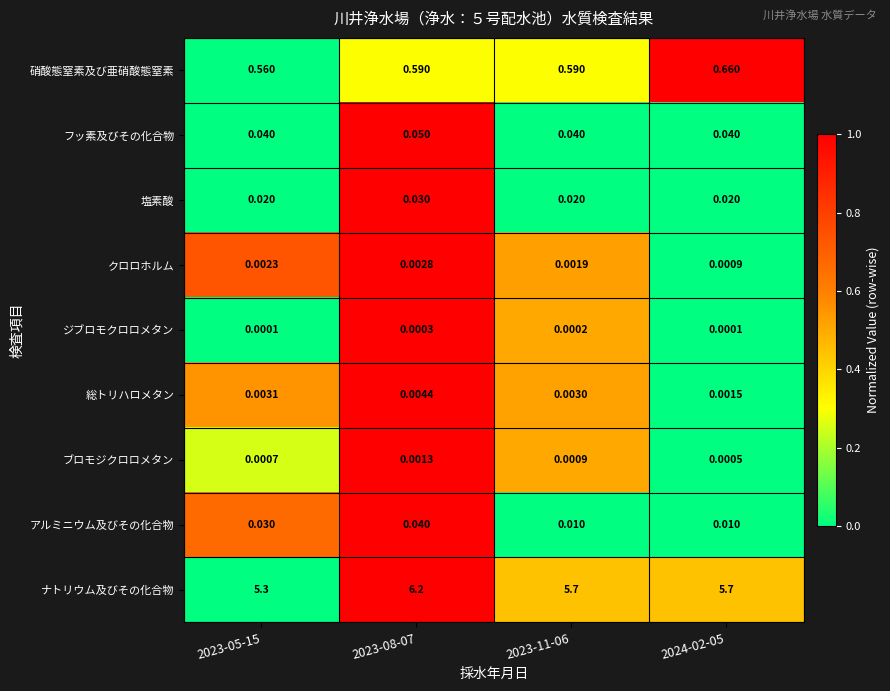

What is the greatest value displayed?

6.2